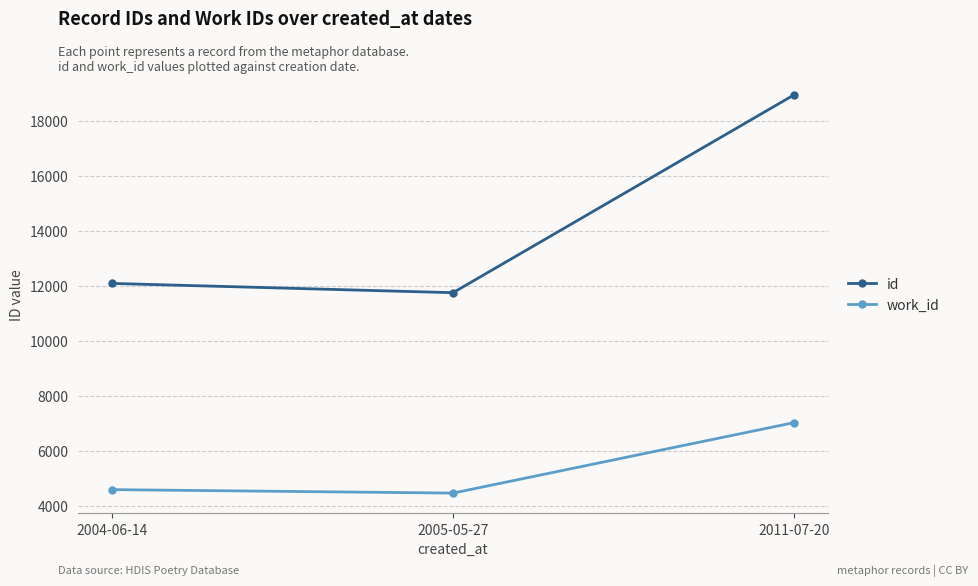

Rank the series at 2011-07-20 from lowest to highest value.

work_id, id